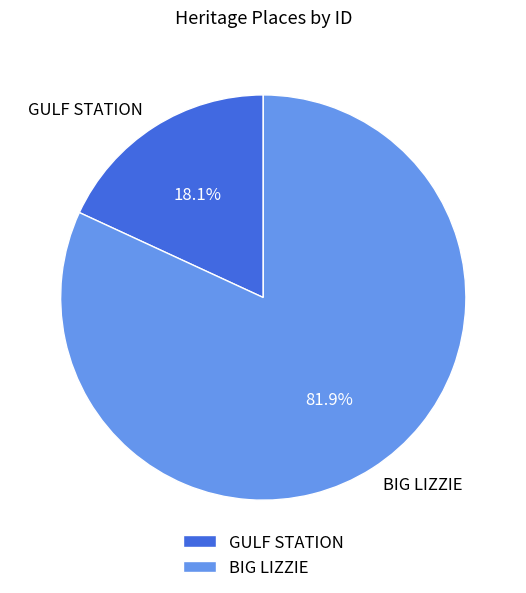

Is it true that GULF STATION is 24% of the pie?

False